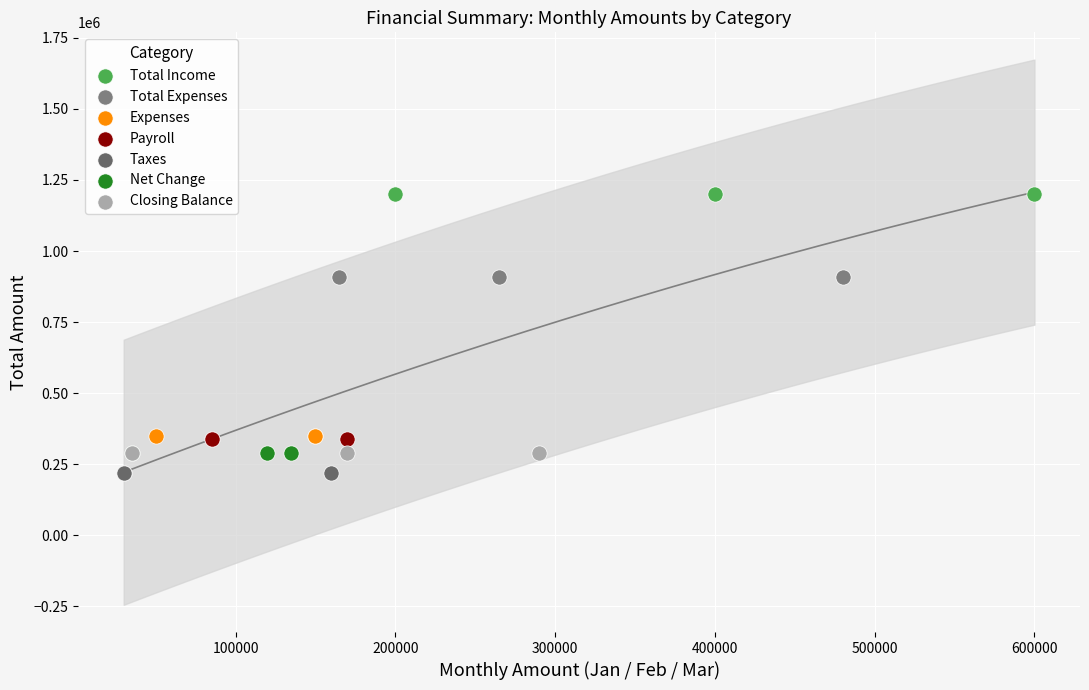

Which series reaches the maximum Y coordinate?

Total Income